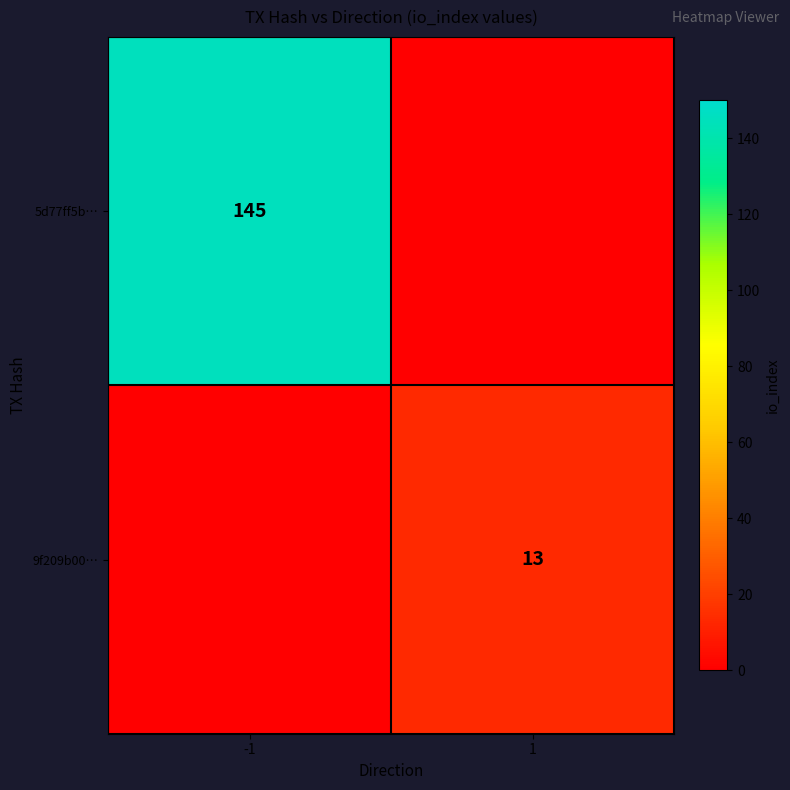

Between 1 and -1, which is larger?

-1